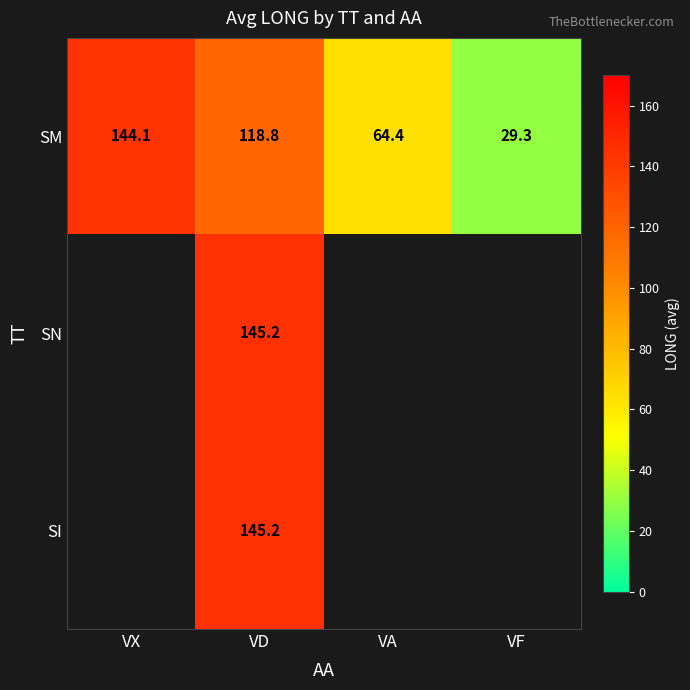

What value does the SM series have at VX?

144.1